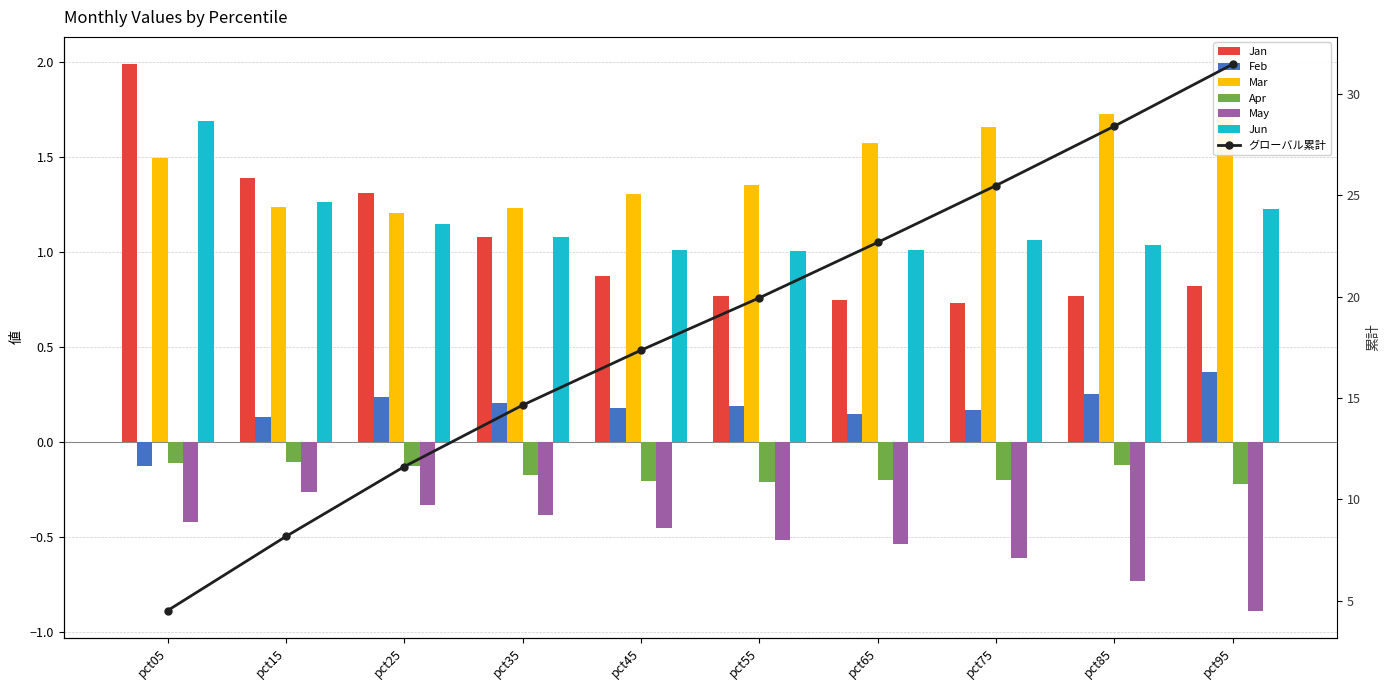

The Feb series shows 0.3 at pct75. True or false?

False